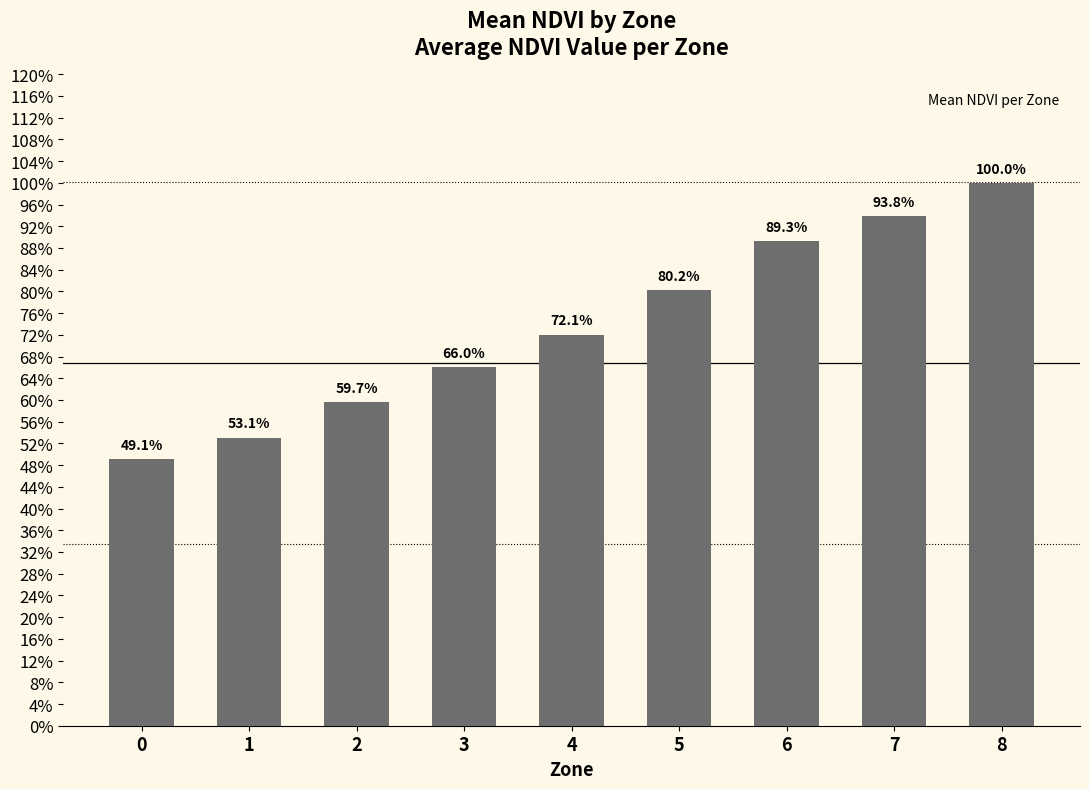

The value at 6 is 0.4. True or false?

False